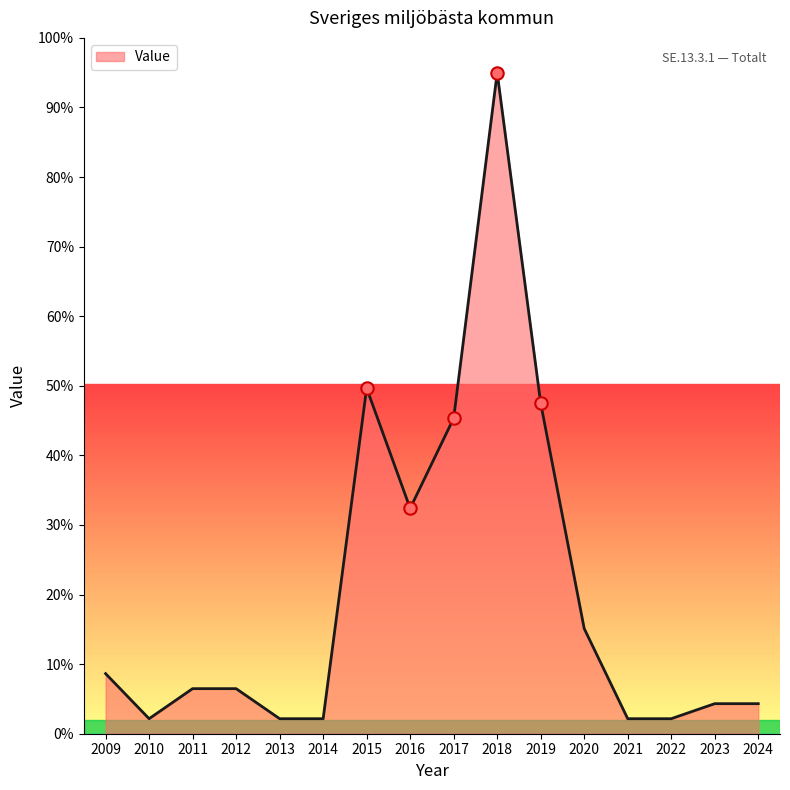

Between 2012 and 2017, which is larger?

2017